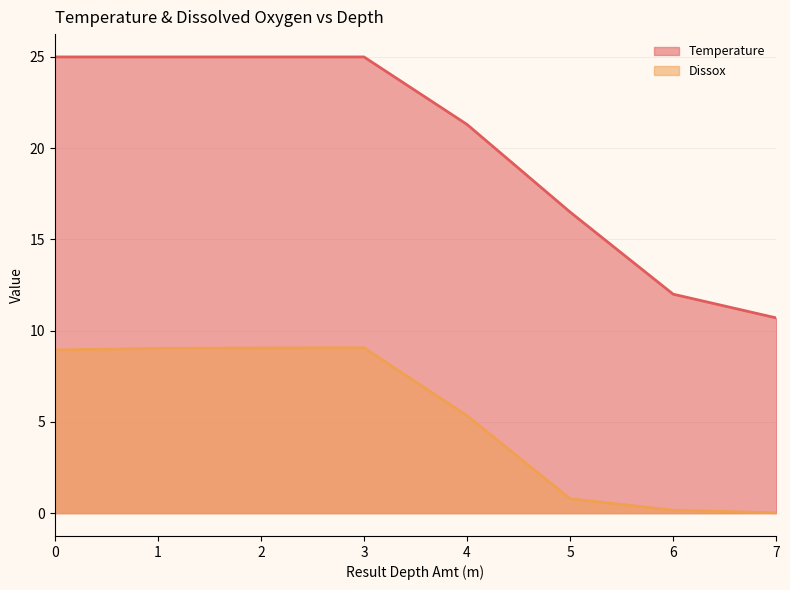

List the labels in order of Temperature value, smallest first.

7, 6, 5, 4, 0, 1, 2, 3